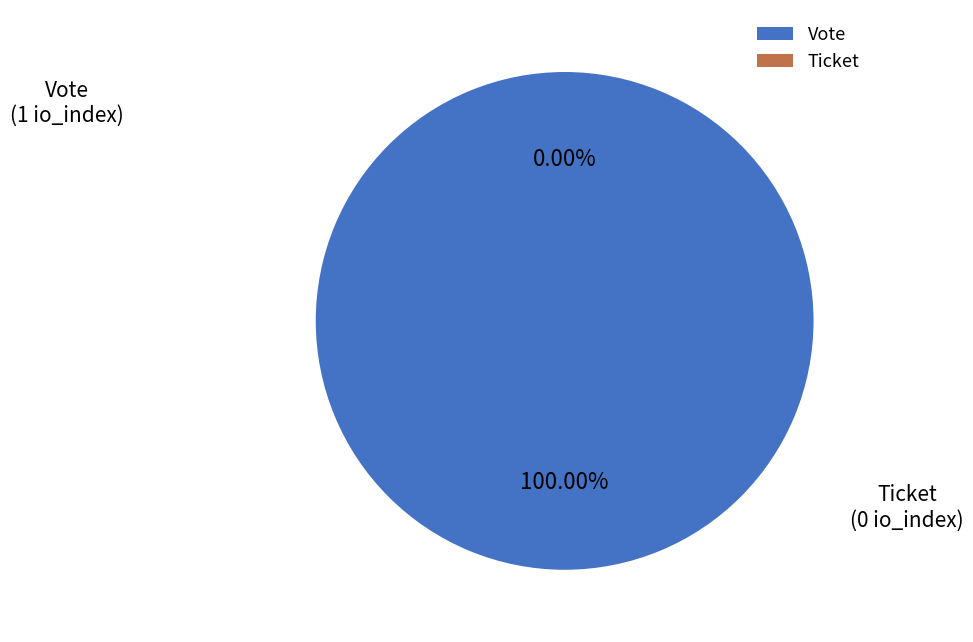

Does Ticket account for over 50% of the chart?

No